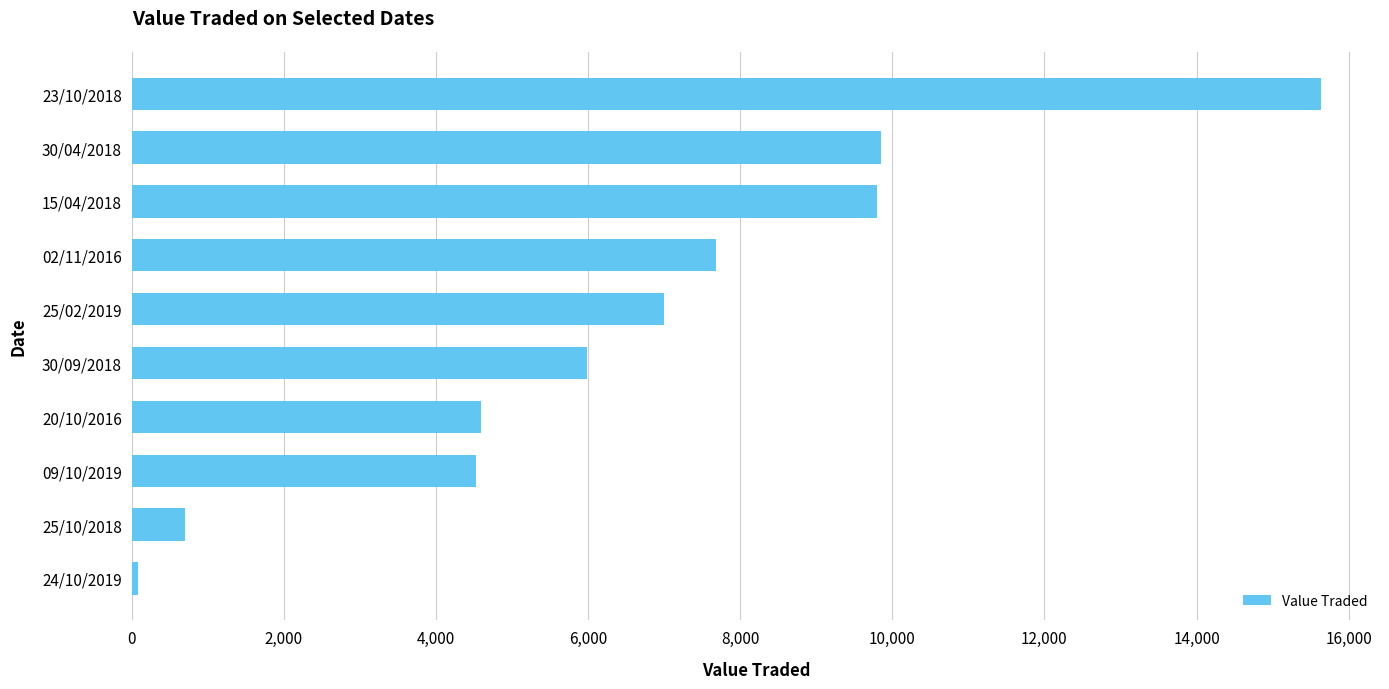

Between 09/10/2019 and 25/10/2018, which is larger?

09/10/2019